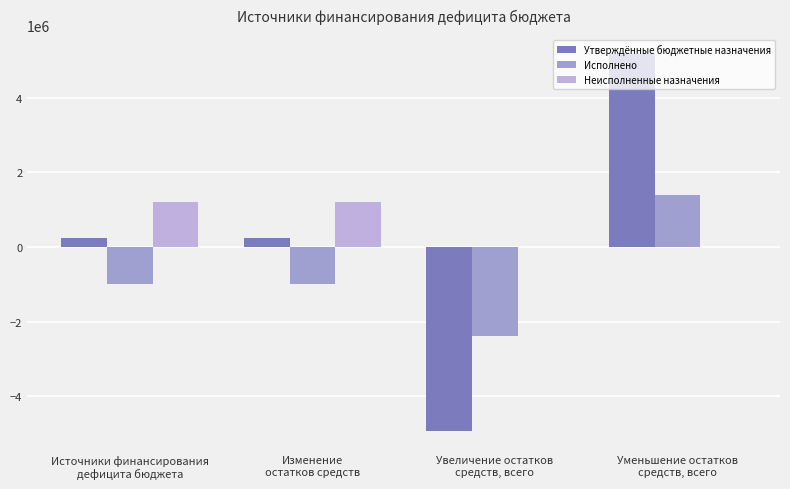

Which series has the widest spread of values?

Утверждённые бюджетные назначения